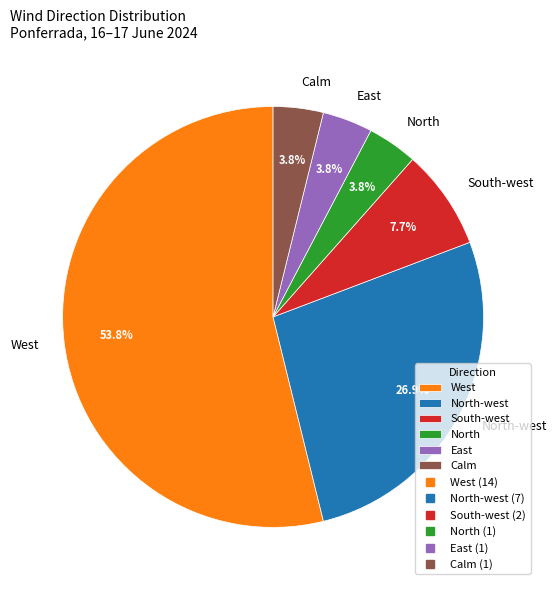

To the nearest percent, what percentage of the pie is West?

54%